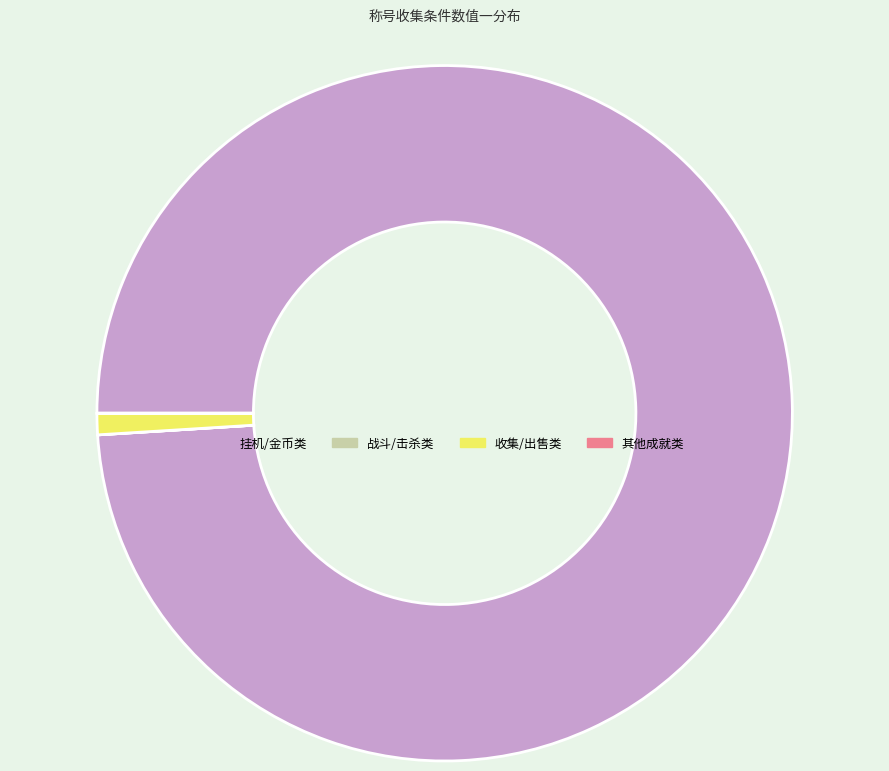

True or false: 挂机/金币类 accounts for 89% of the total.

False